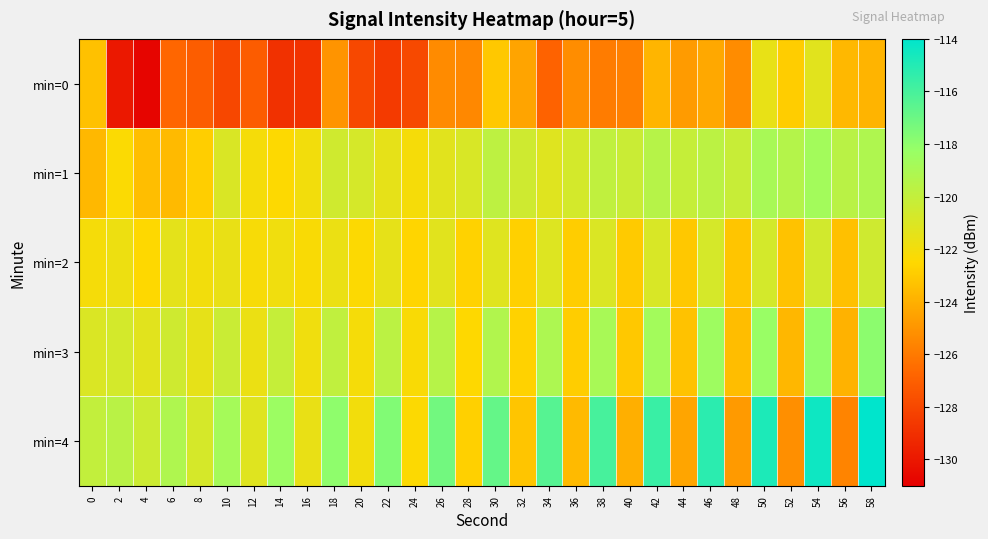

Which series has the largest range (max minus min)?

min=4